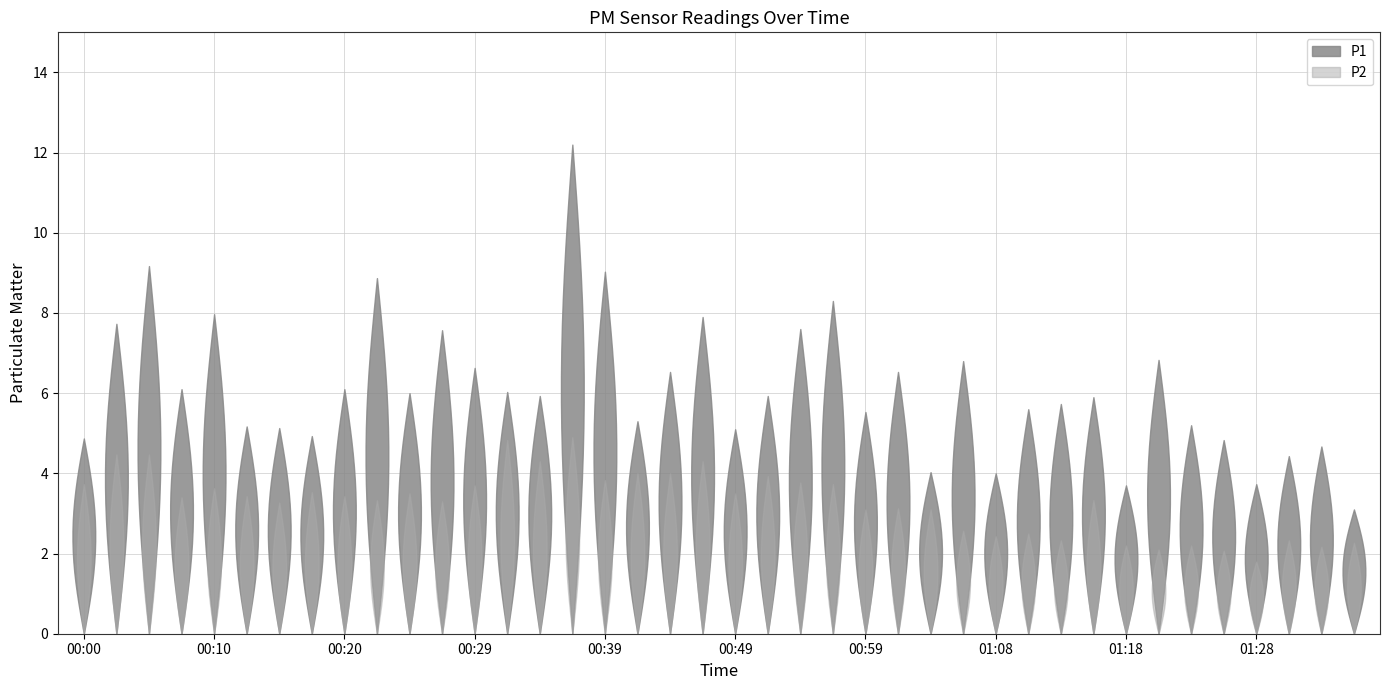

Reading left to right, extract all data points from this chart.

P1: 00:00=4.9	00:02=7.7	00:05=9.2	00:07=6.1	00:10=8.0	00:12=5.2	00:15=5.1	00:17=4.9	00:20=6.1	00:22=8.9	00:24=6.0	00:27=7.6	00:29=6.6	00:32=6.0	00:34=5.9	00:37=12.2	00:39=9.0	00:42=5.3	00:44=6.5	00:46=7.9	00:49=5.1	00:51=5.9	00:54=7.6	00:56=8.3	00:59=5.5	01:01=6.5	01:03=4.0	01:06=6.8	01:08=4.0	01:11=5.6	01:13=5.7	01:16=5.9	01:18=3.7	01:20=6.8	01:23=5.2	01:25=4.8	01:28=3.7	01:30=4.4	01:33=4.7	01:35=3.1
P2: 00:00=3.7	00:02=4.5	00:05=4.5	00:07=3.4	00:10=3.6	00:12=3.4	00:15=3.3	00:17=3.5	00:20=3.4	00:22=3.3	00:24=3.5	00:27=3.3	00:29=3.7	00:32=4.8	00:34=4.3	00:37=4.9	00:39=3.8	00:42=4.0	00:44=4.0	00:46=4.3	00:49=3.5	00:51=3.9	00:54=3.8	00:56=3.7	00:59=3.1	01:01=3.1	01:03=3.1	01:06=2.6	01:08=2.4	01:11=2.5	01:13=2.3	01:16=3.3	01:18=2.2	01:20=2.1	01:23=2.2	01:25=2.1	01:28=1.8	01:30=2.3	01:33=2.2	01:35=2.3